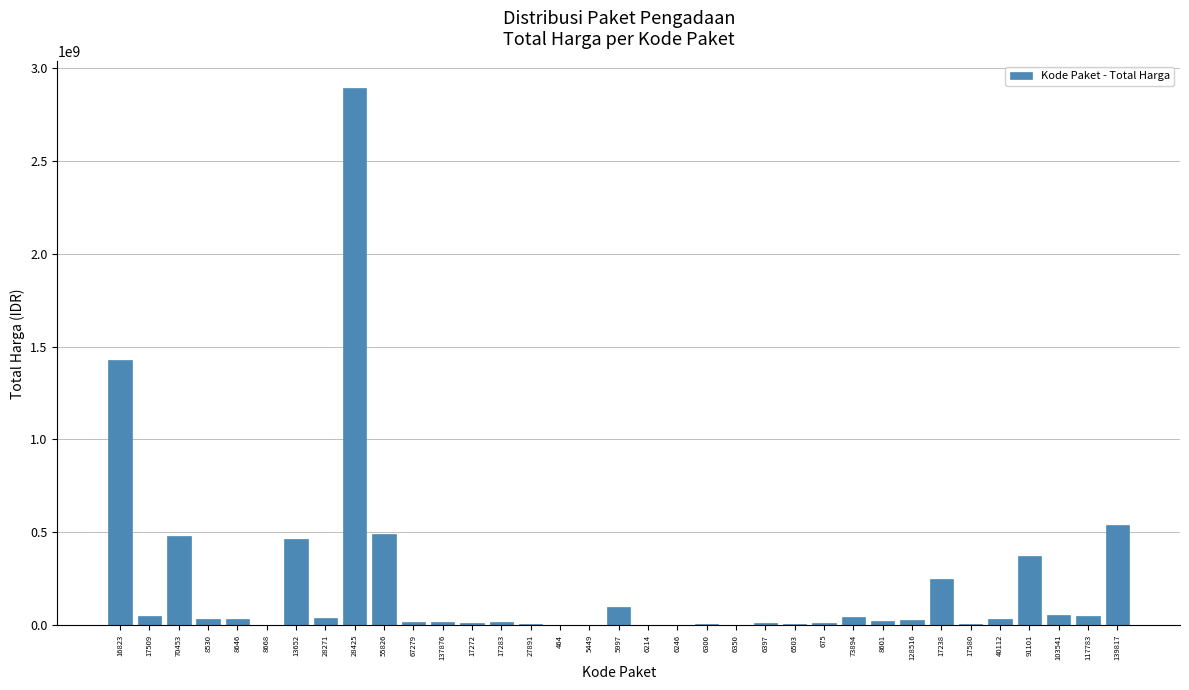

Is it true that the value at 17238 is 250350000?

True